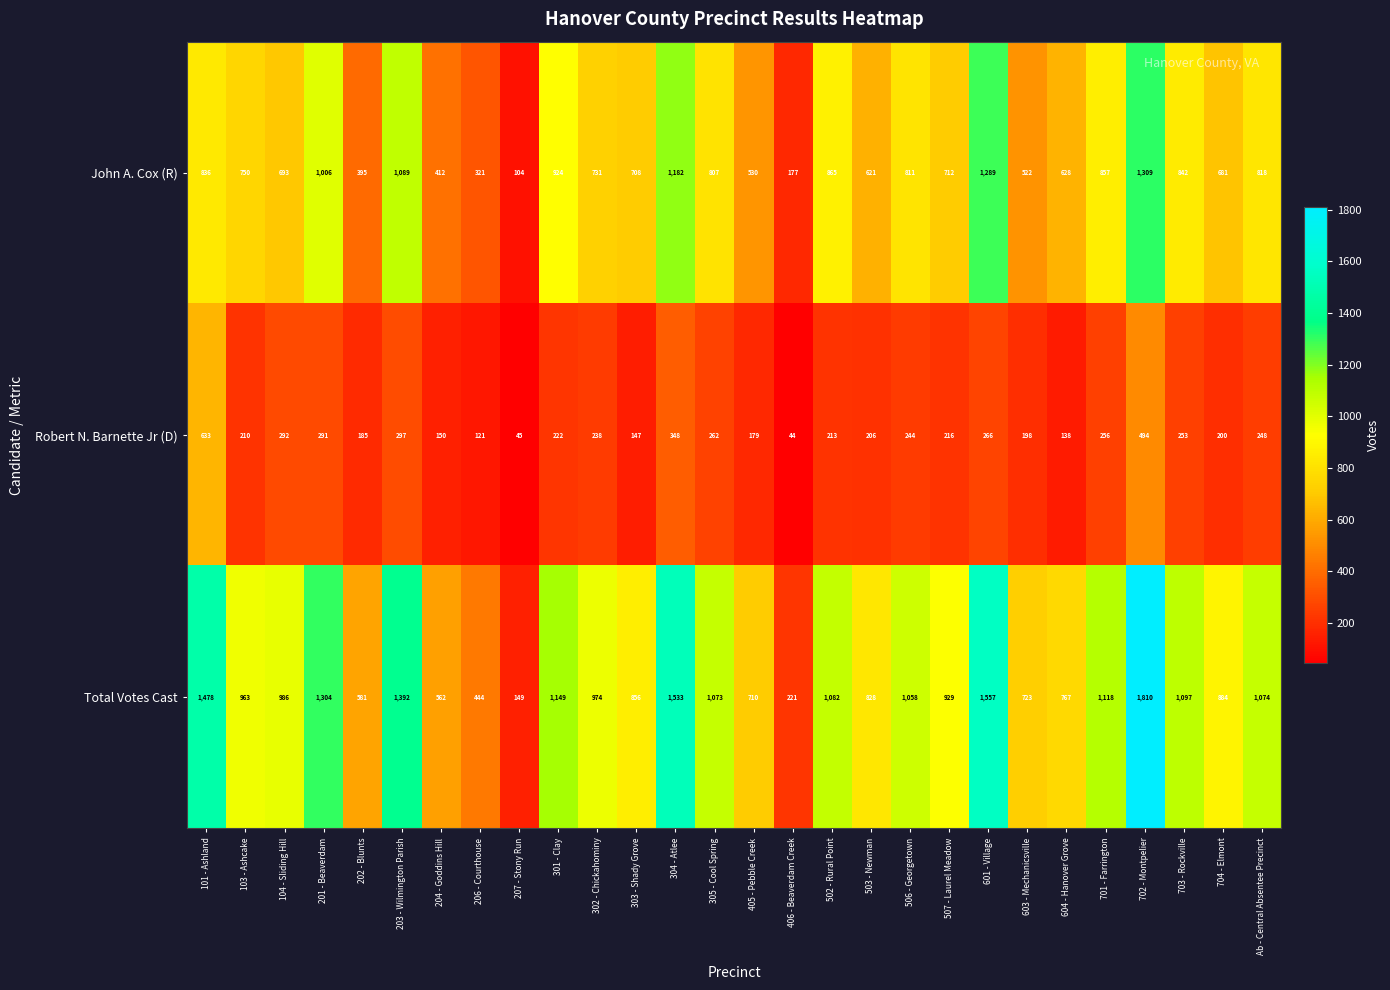

What is the difference between the John A. Cox (R) values at 104 - Sliding Hill and 503 - Newman?

72